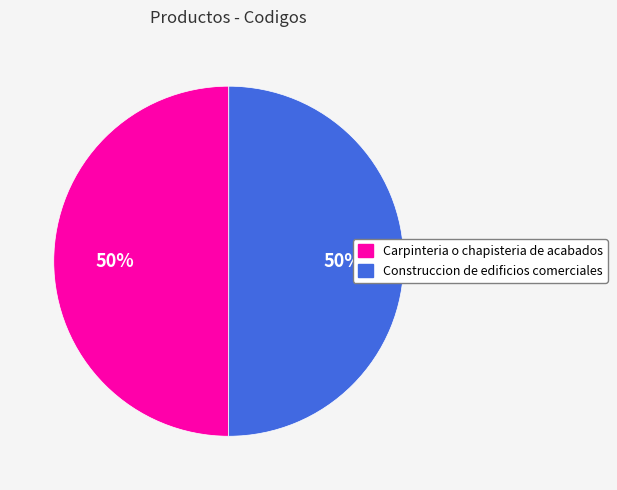

Do Carpinteria o chapisteria de acabados and Construccion de edificios comerciales together represent more than half of the pie?

Yes